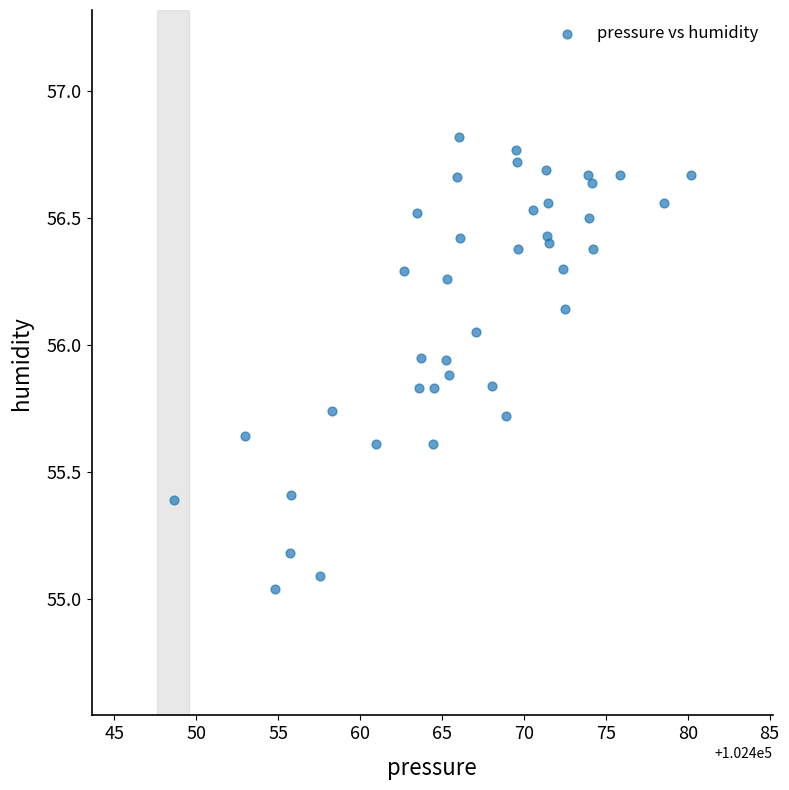

What is the range of Y values (max minus min)?

1.8